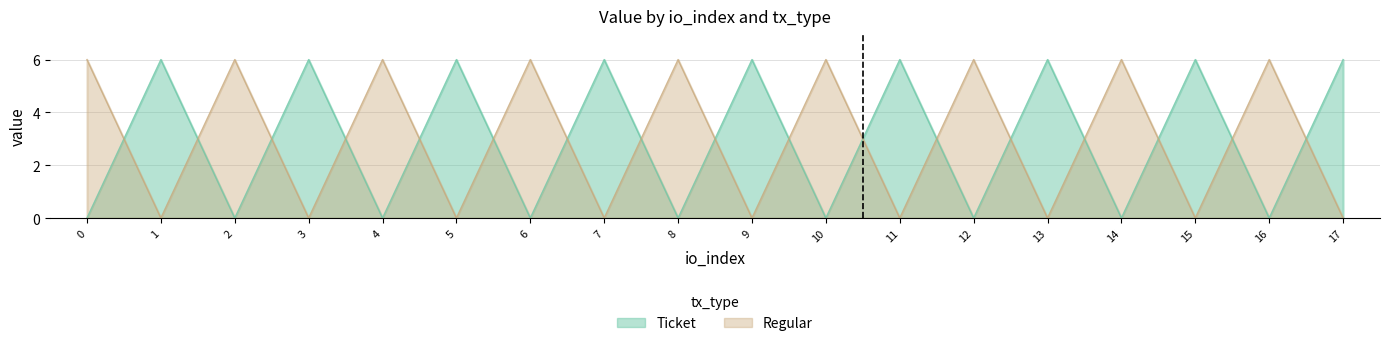

What is the sum of all Regular values?

54.1